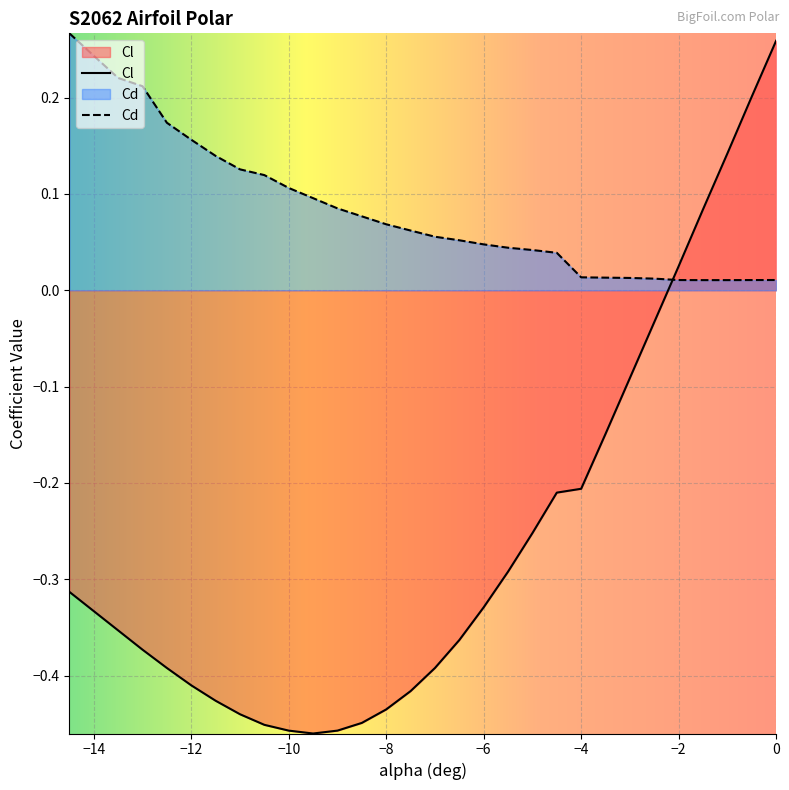

At -13.5, list the series in order from largest to smallest.

Cd, Cl